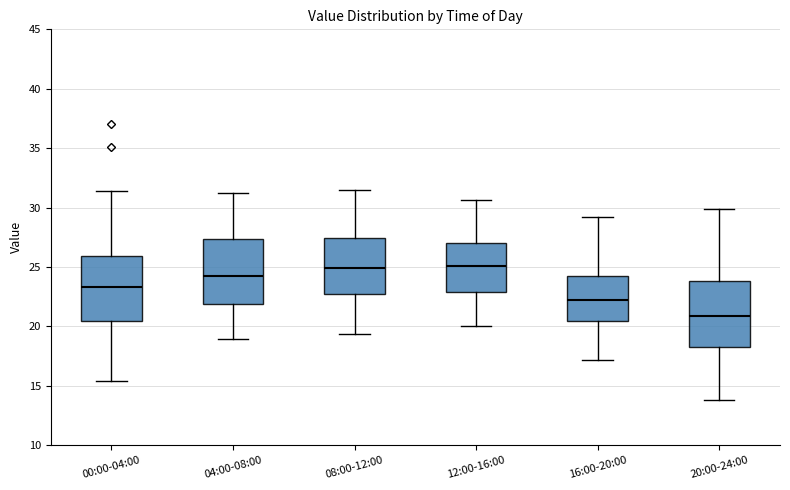

Reading left to right, transcribe this box plot: for each box, give where its median line is, the range the box spans, and where its two whiskers end, as read against the y-axis. The values are not printed on the chart, so give them approximately, as read against the axis.

00:00-04:00: median 23.5, box 20.5 to 26.0, whiskers 15.5 to 31.5
04:00-08:00: median 24.0, box 22.0 to 27.5, whiskers 19.0 to 31.0
08:00-12:00: median 25.0, box 23.0 to 27.5, whiskers 19.5 to 31.5
12:00-16:00: median 25.0, box 23.0 to 27.0, whiskers 20.0 to 30.5
16:00-20:00: median 22.0, box 20.5 to 24.5, whiskers 17.0 to 29.0
20:00-24:00: median 21.0, box 18.5 to 24.0, whiskers 14.0 to 30.0